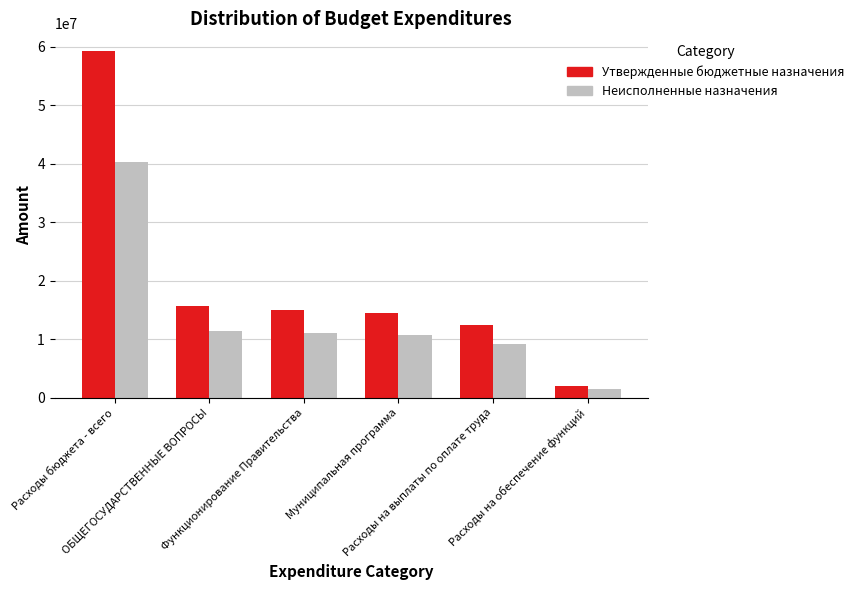

What is the label of the 4th bar from the right?

Функционирование Правительства